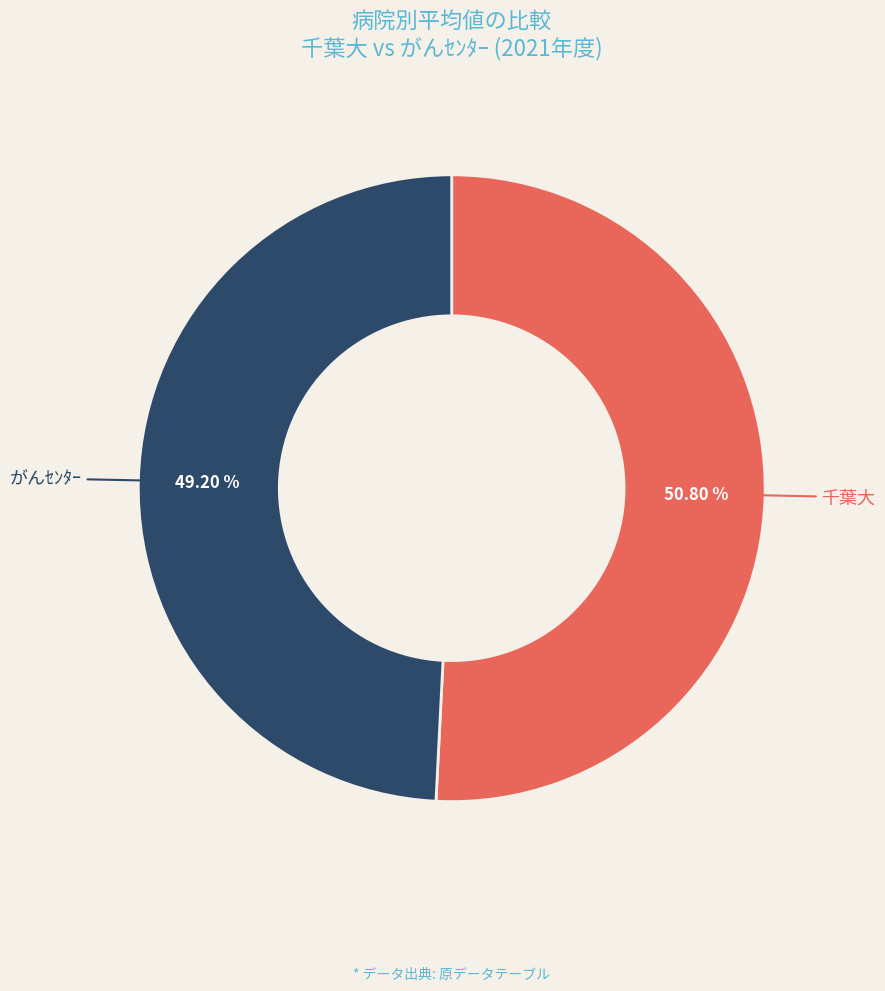

How many segments does this pie chart have?

2